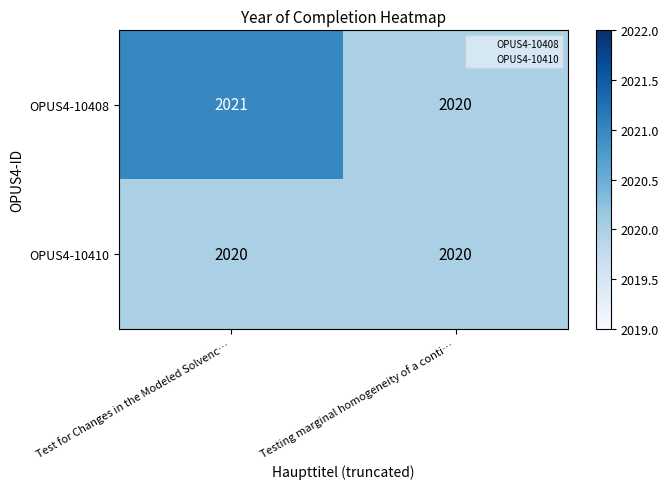

The value of OPUS4-10410 at Test for Changes in the Modeled Solvenc… is 2020. True or false?

True